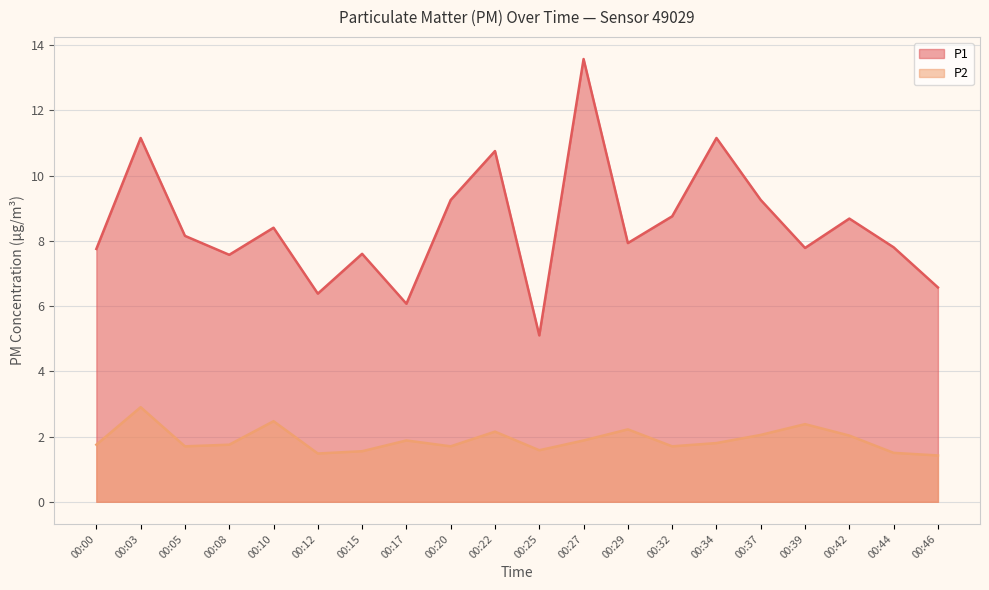

What is the approximate value of P2 at 00:17?

1.9